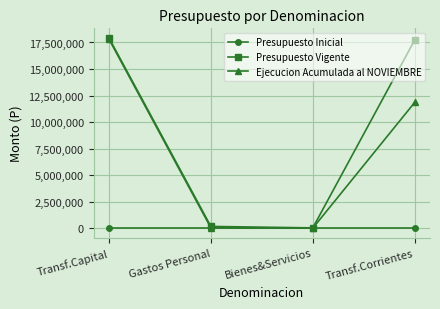

The Ejecucion Acumulada al NOVIEMBRE series shows 16908892 at Transf.Corrientes. True or false?

False